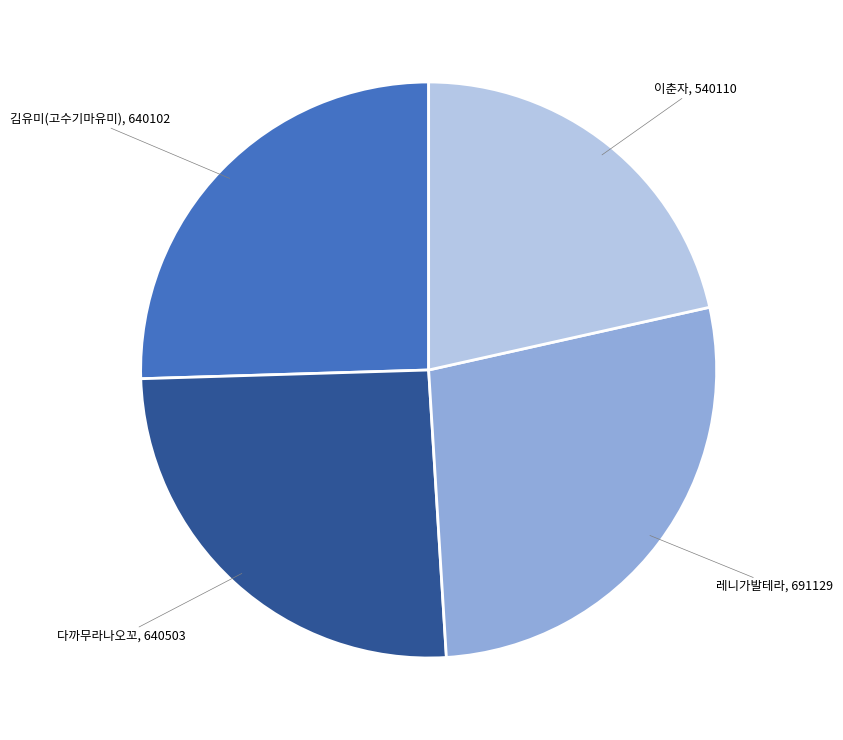

Between 이춘자 and 김유미(고수기마유미), which is larger?

김유미(고수기마유미)